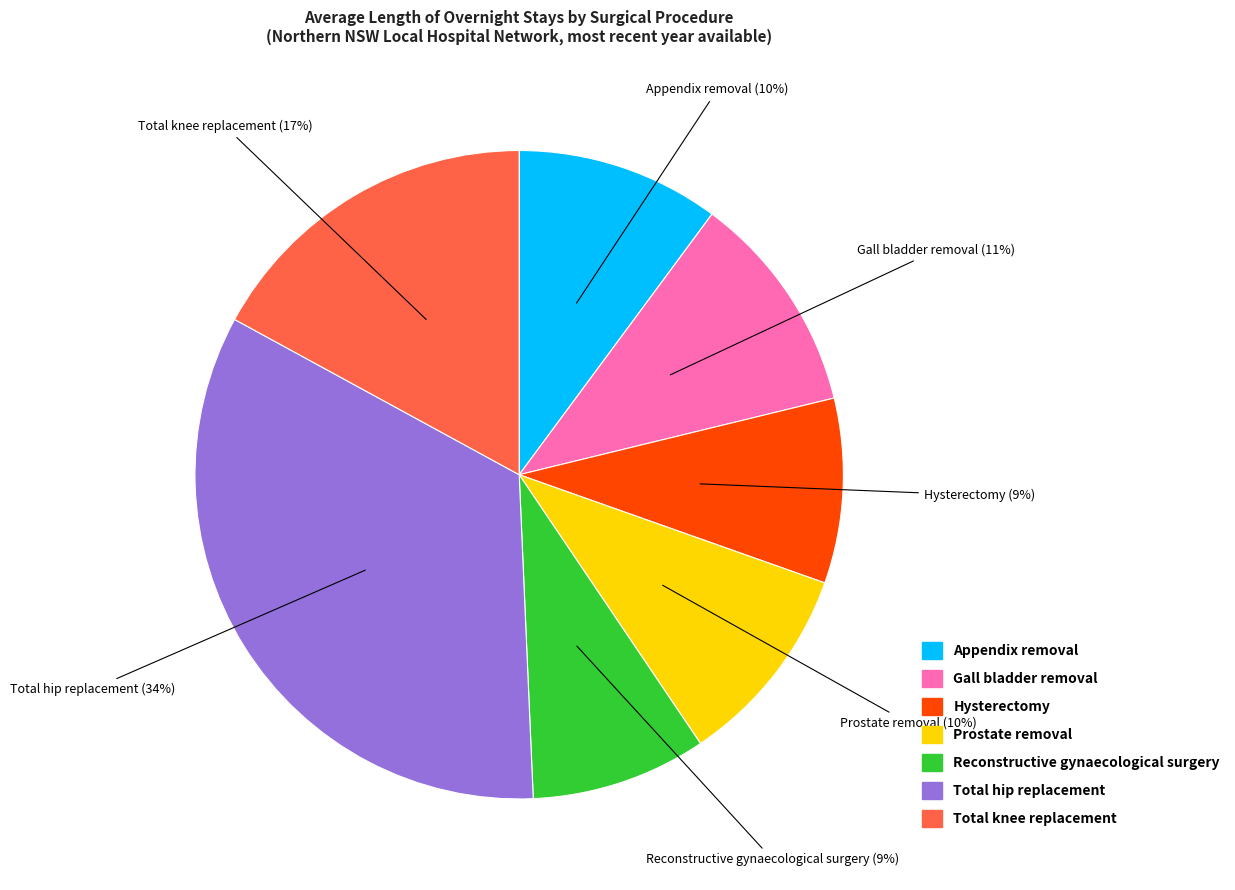

Is the sum of Total knee replacement and Prostate removal greater than half?

No